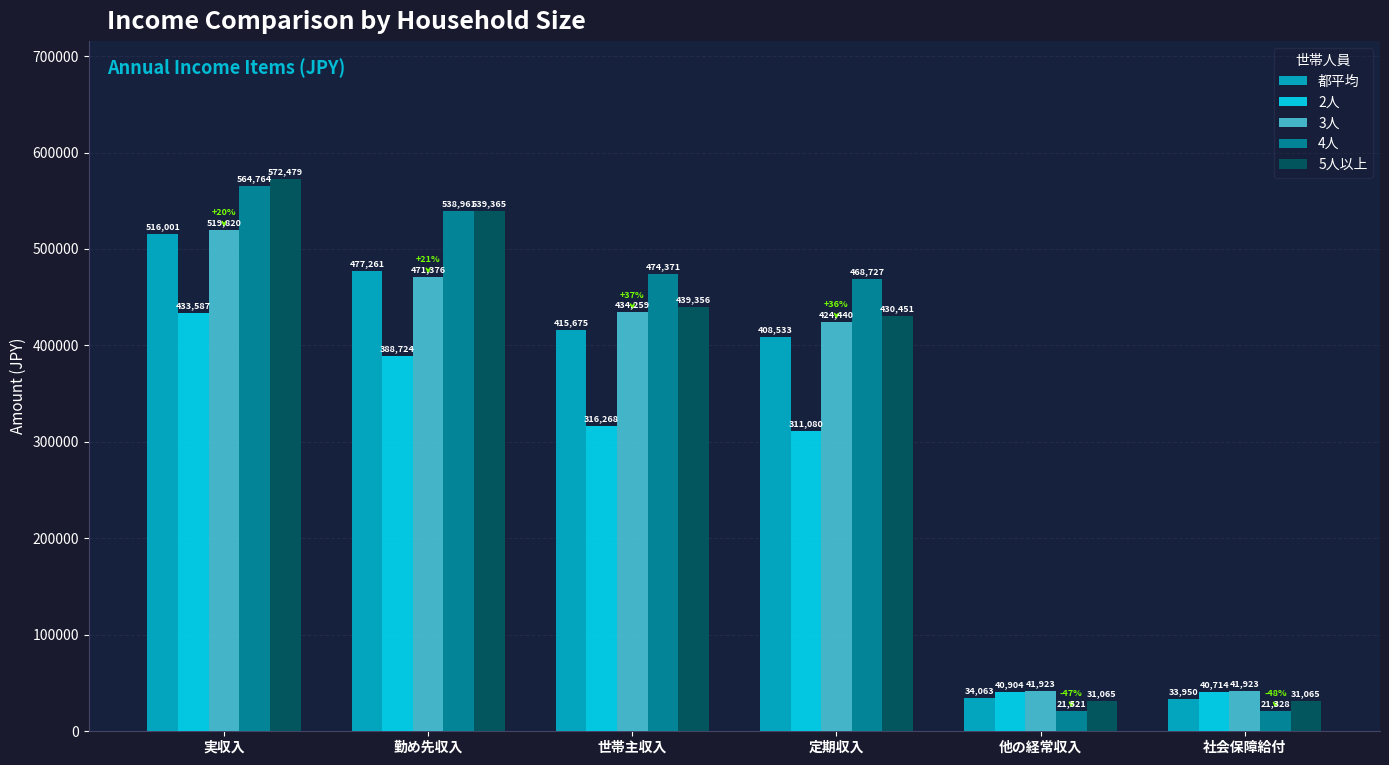

What is the difference between the highest and lowest values at 定期収入?

157647